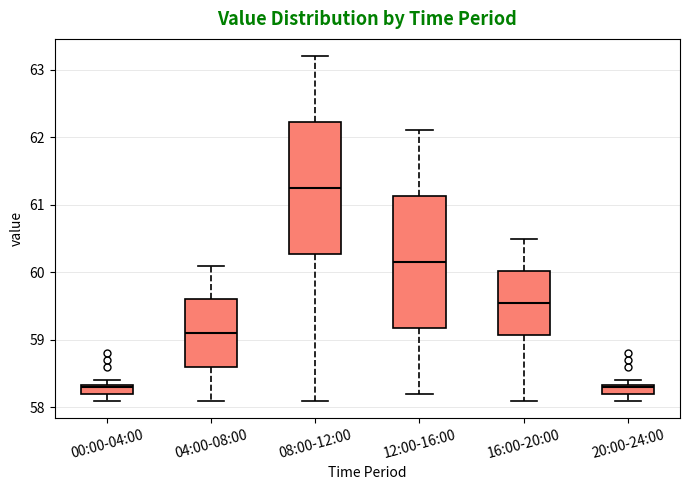

Where does the median line of the box for 16:00-20:00 sit on the y-axis? The values are not printed on the chart, so give them approximately, as read against the axis.

59.6